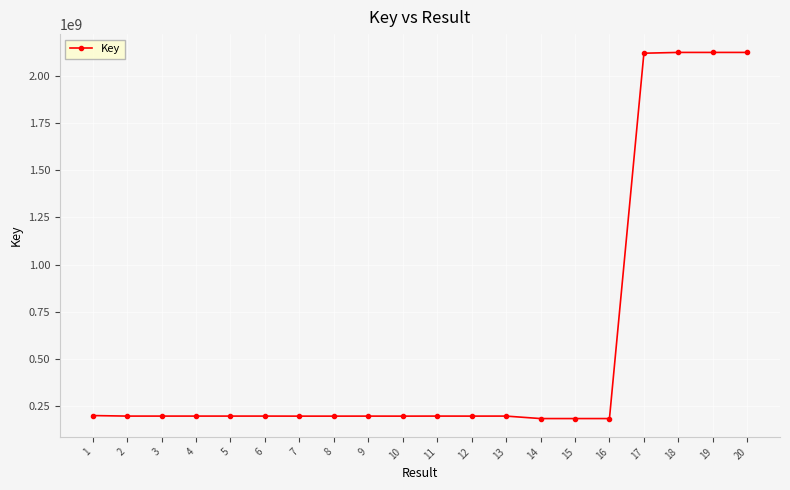

What is the difference between the maximum and minimum values?

1940872035